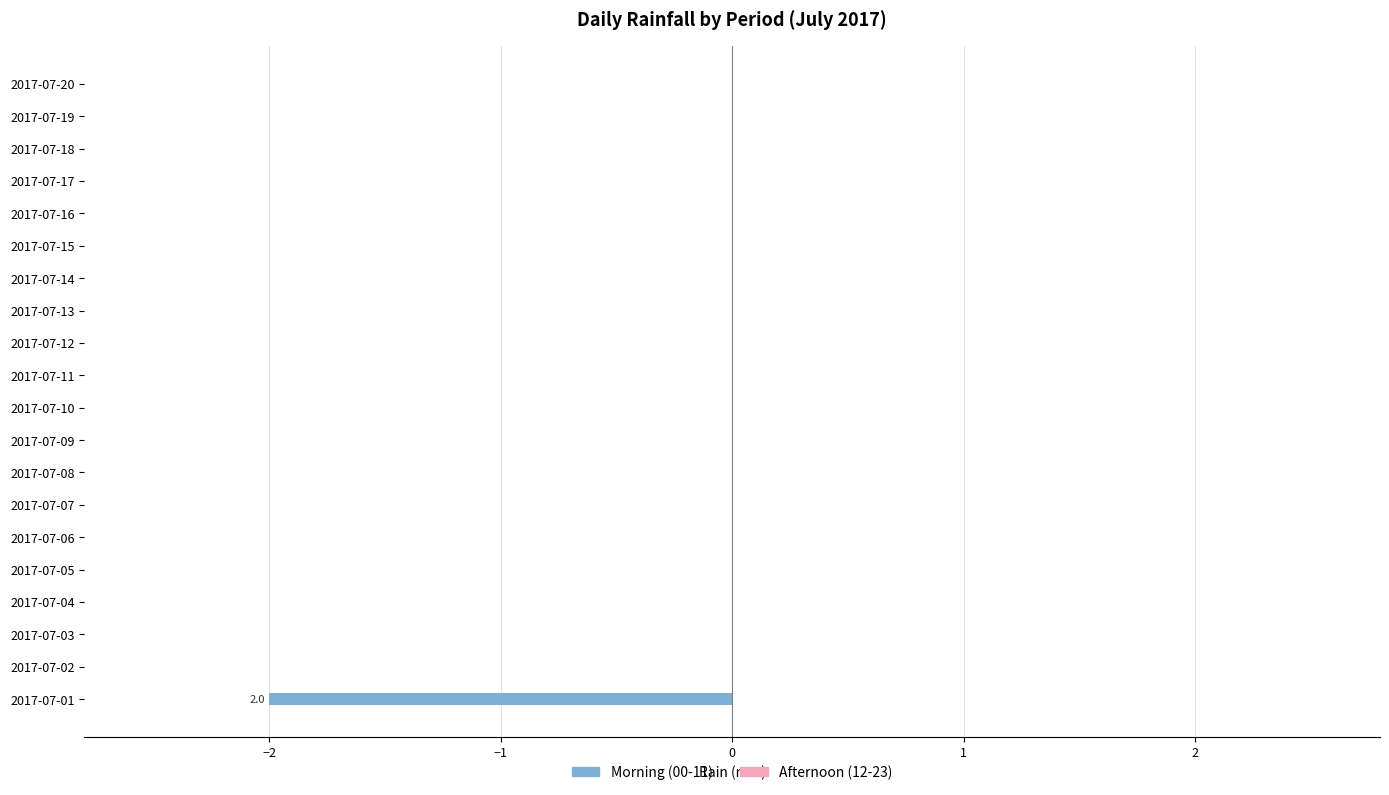

What is the change in value from 2017-07-01 to 2017-07-02?

+2